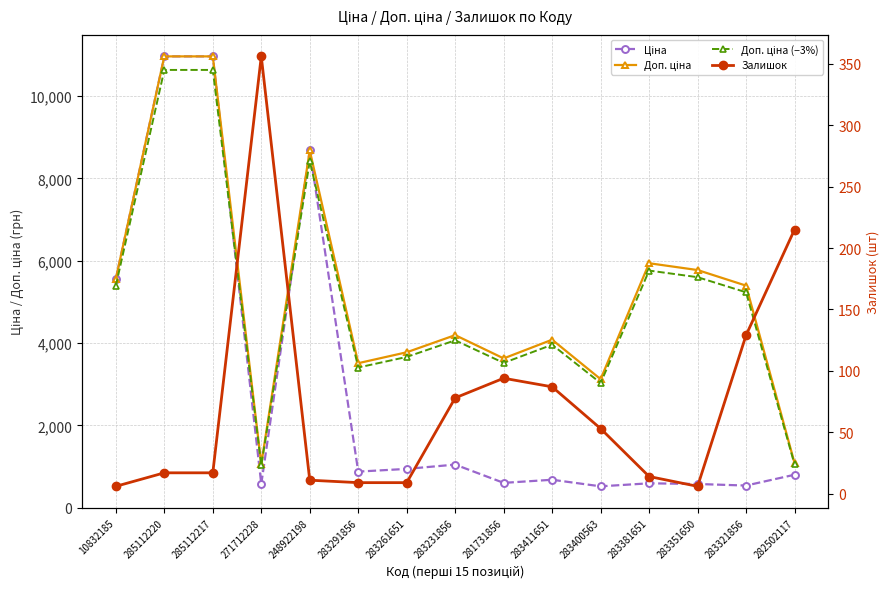

List the labels in order of Ціна value, largest first.

285112220, 285112217, 248922198, 10832185, 283231856, 283261651, 283291856, 282502117, 283411651, 281731856, 283381651, 271712228, 283351650, 283321856, 283400563